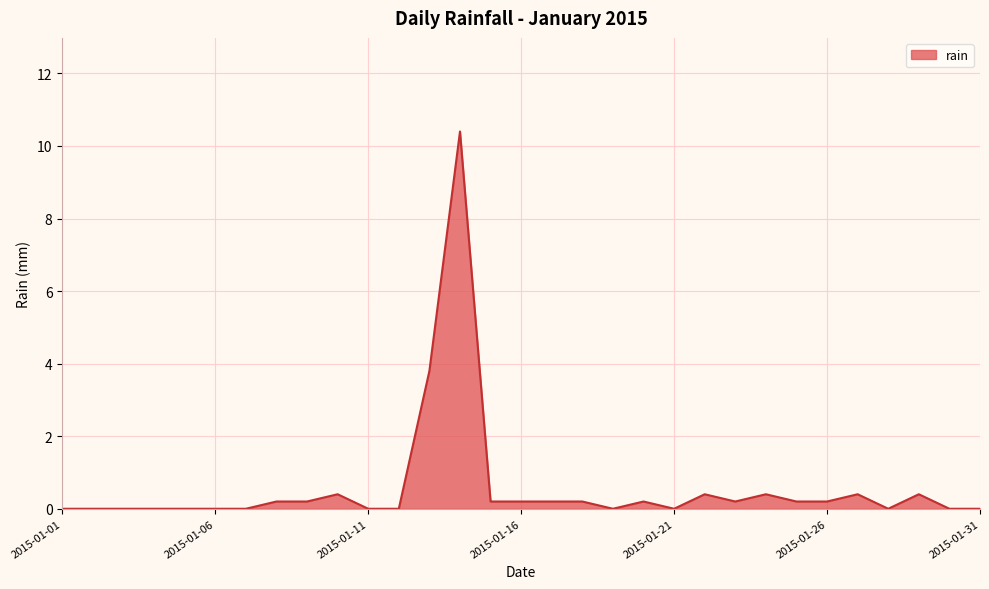

True or false: there are more than 1 points higher than both neighbors.

True